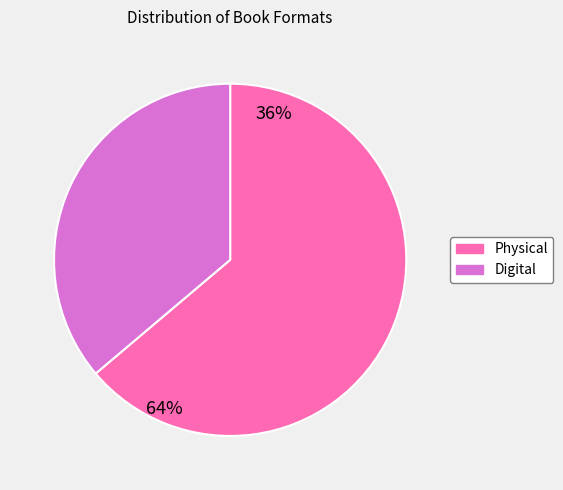

True or false: Physical accounts for 53% of the total.

False